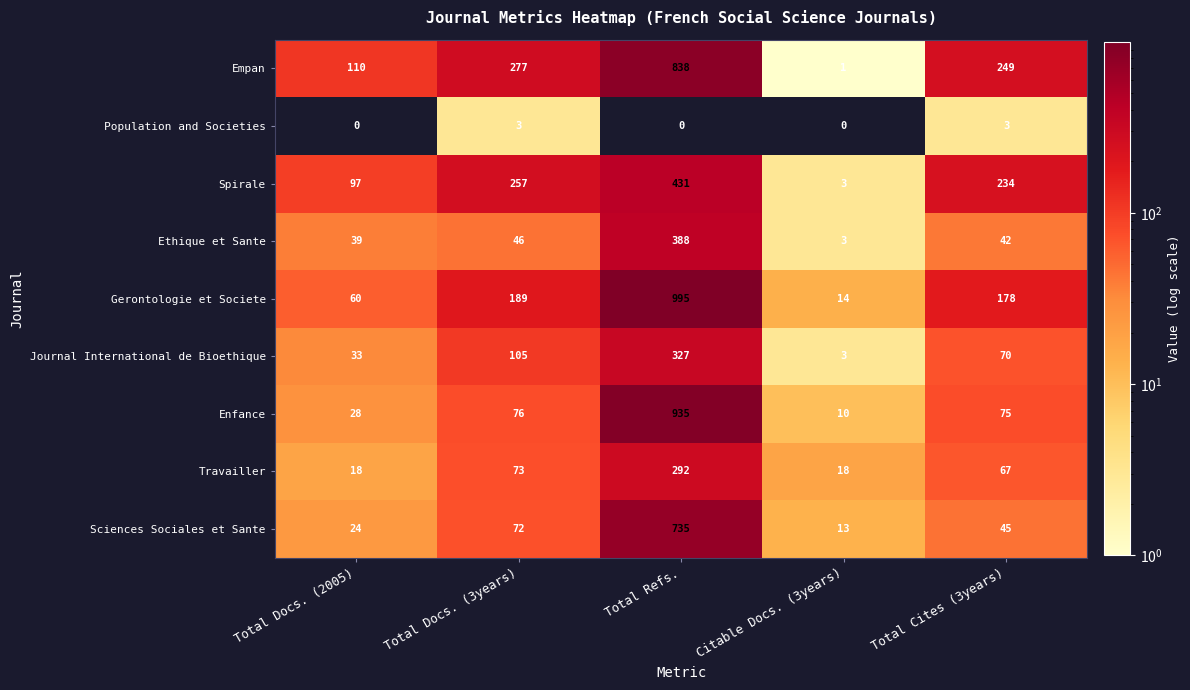

What is the sum of the Sciences Sociales et Sante values at Total Docs. (2005) and Citable Docs. (3years)?

37